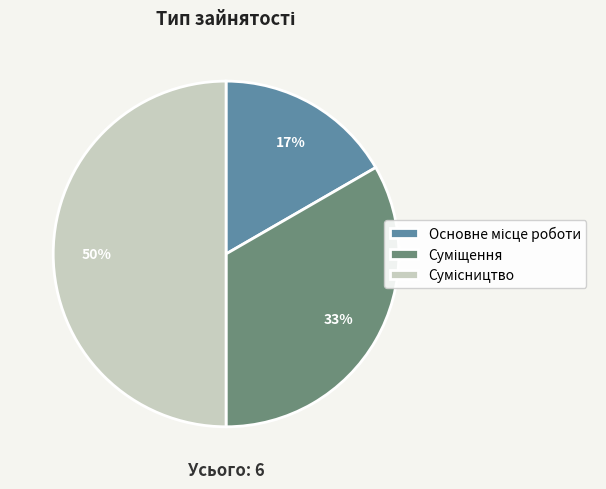

To the nearest percent, what is the average slice percentage?

33%